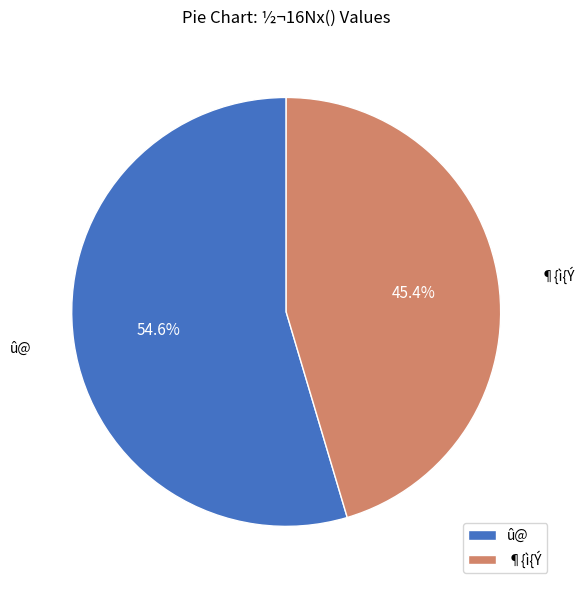

What percentage is NOT represented by ¶{ì{Ý?

54.6%